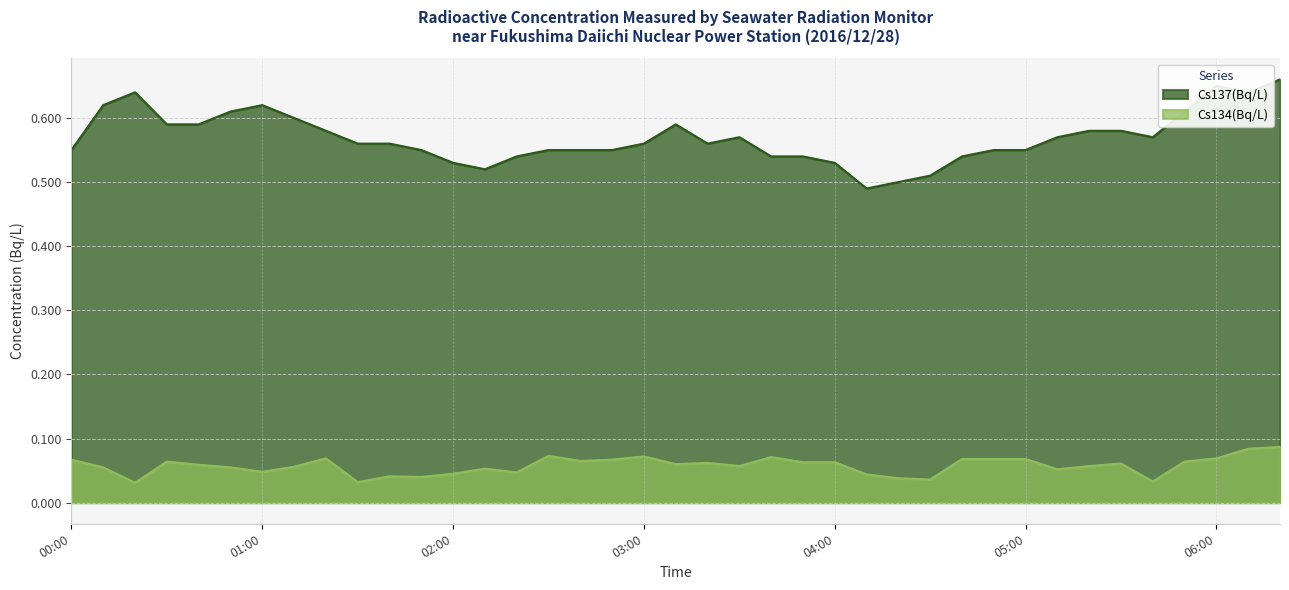

True or false: Cs134(Bq/L) has more than 0 interior local peaks.

True